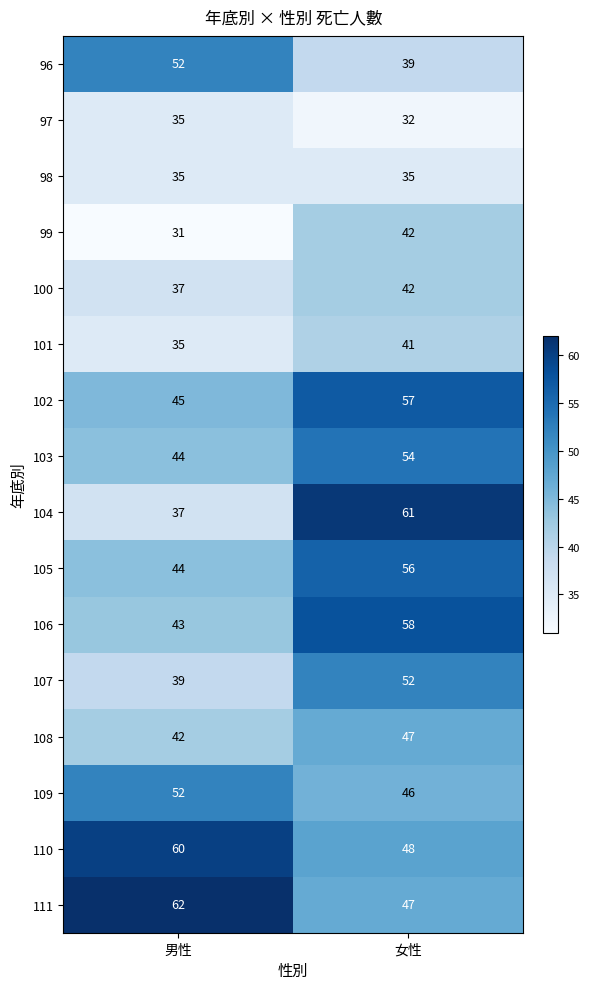

Where is 104 nearest to the value 49?

男性